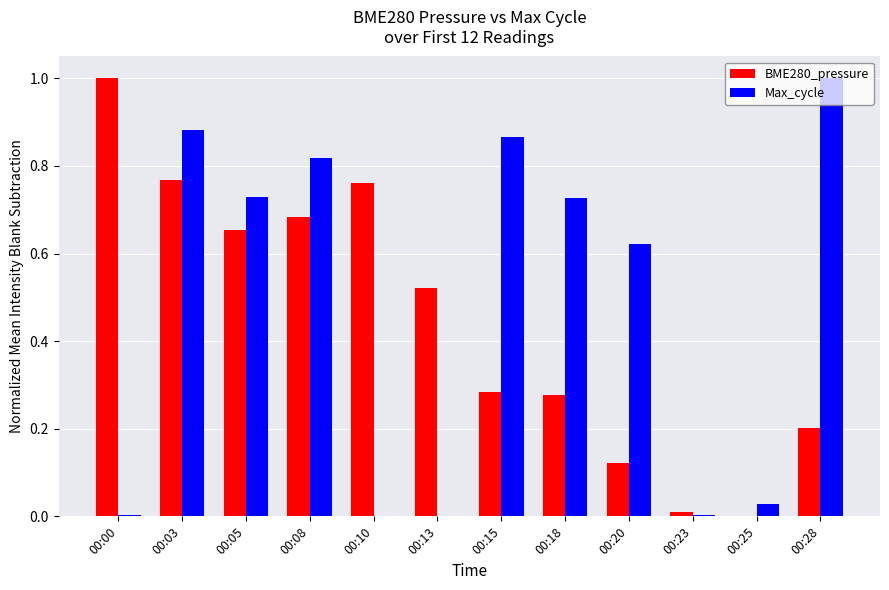

How many groups of bars are there?

12